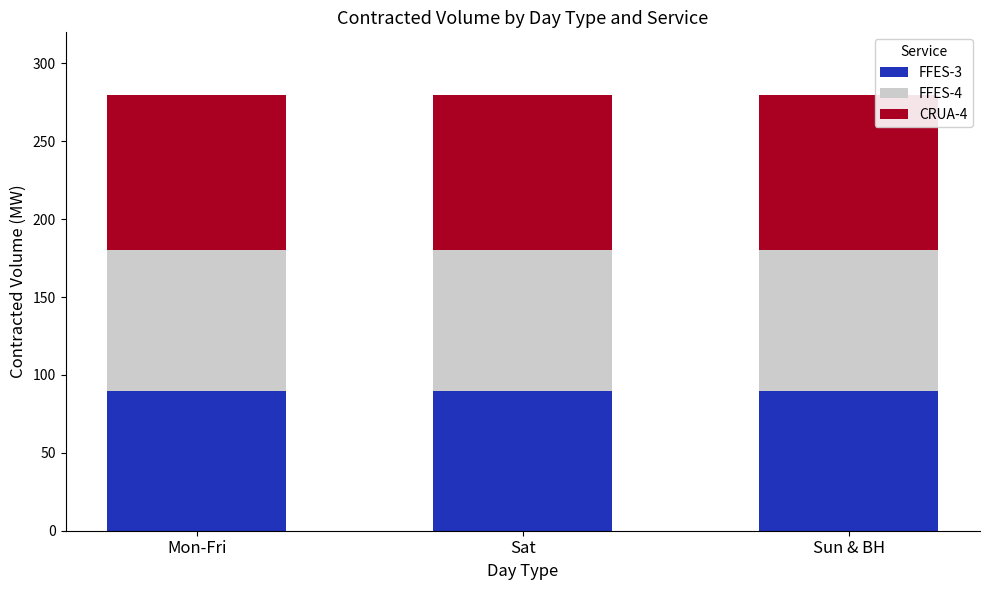

What is the sum of all FFES-3 values?

270